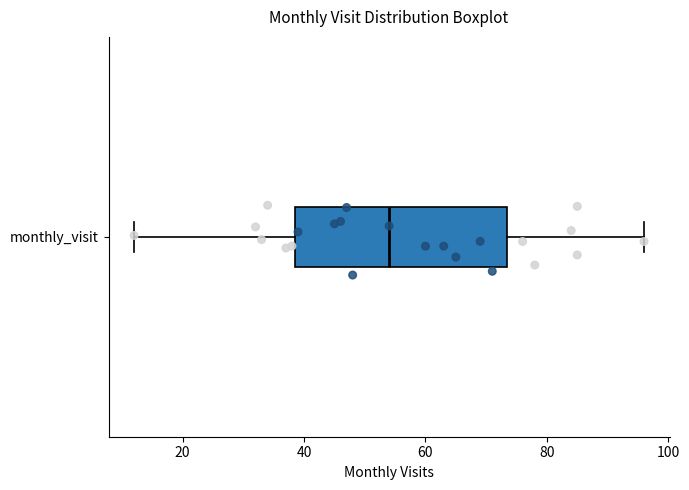

Where does the left whisker of the box for monthly_visit end on the x-axis? The values are not printed on the chart, so give them approximately, as read against the axis.

12